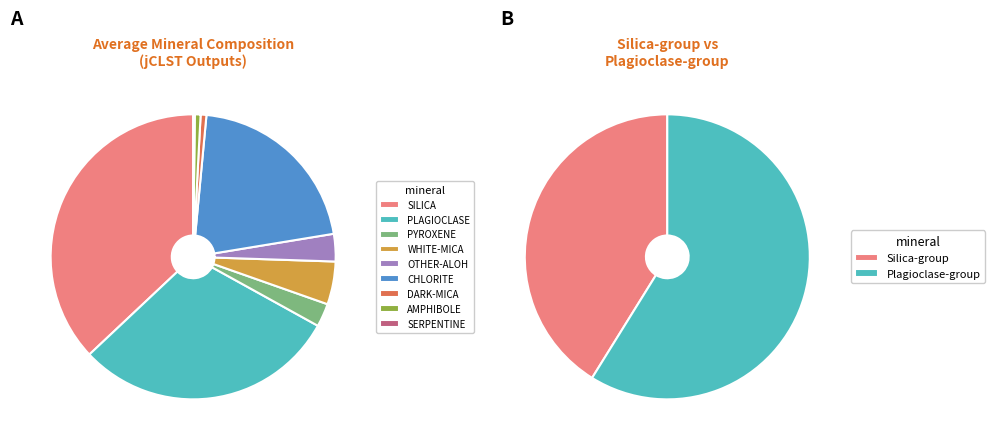

What is the change in value from CHLORITE to SERPENTINE?

-19